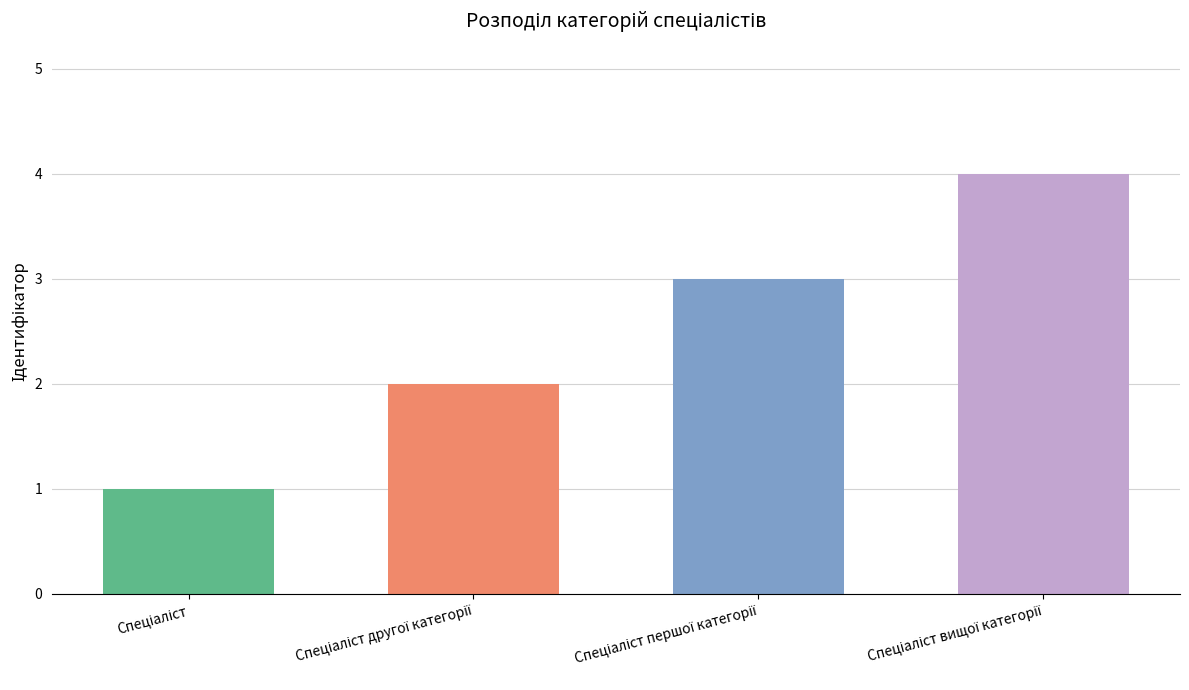

What is the maximum value shown in the chart?

4